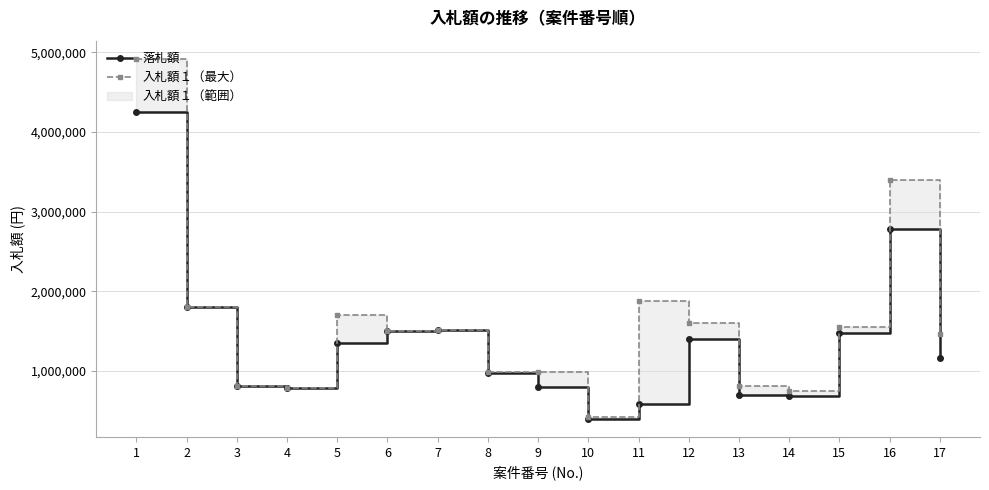

True or false: 落札額 and 入札額１（最大） intersect in this chart.

False